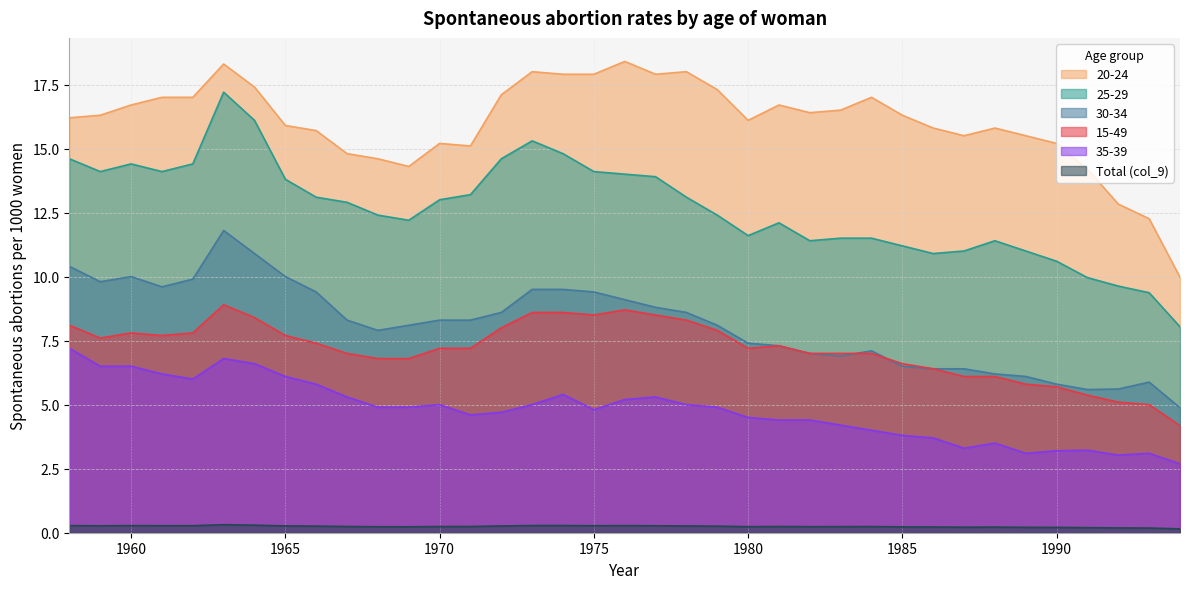

At which label does 30-34 first exceed 8?

1958